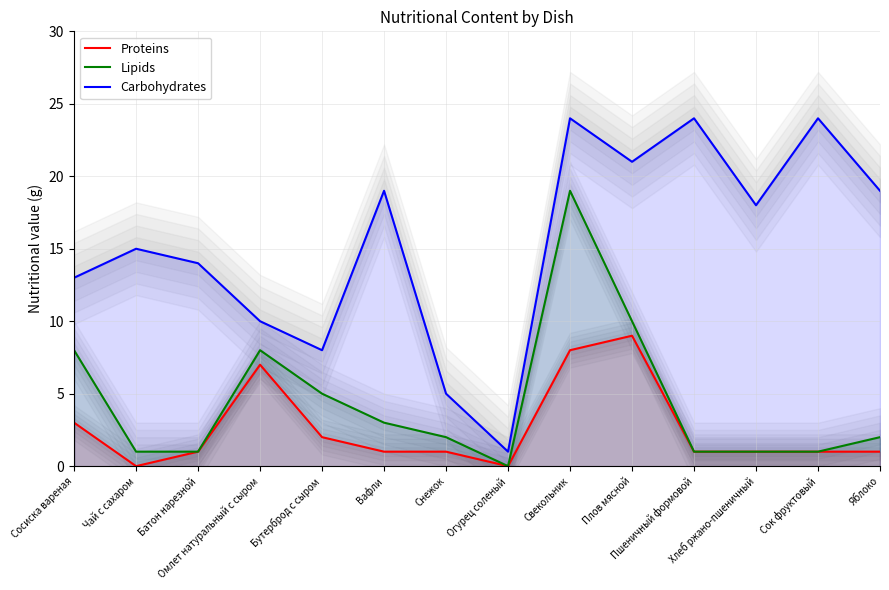

What is the difference between the highest and lowest values at Батон нарезной?

13